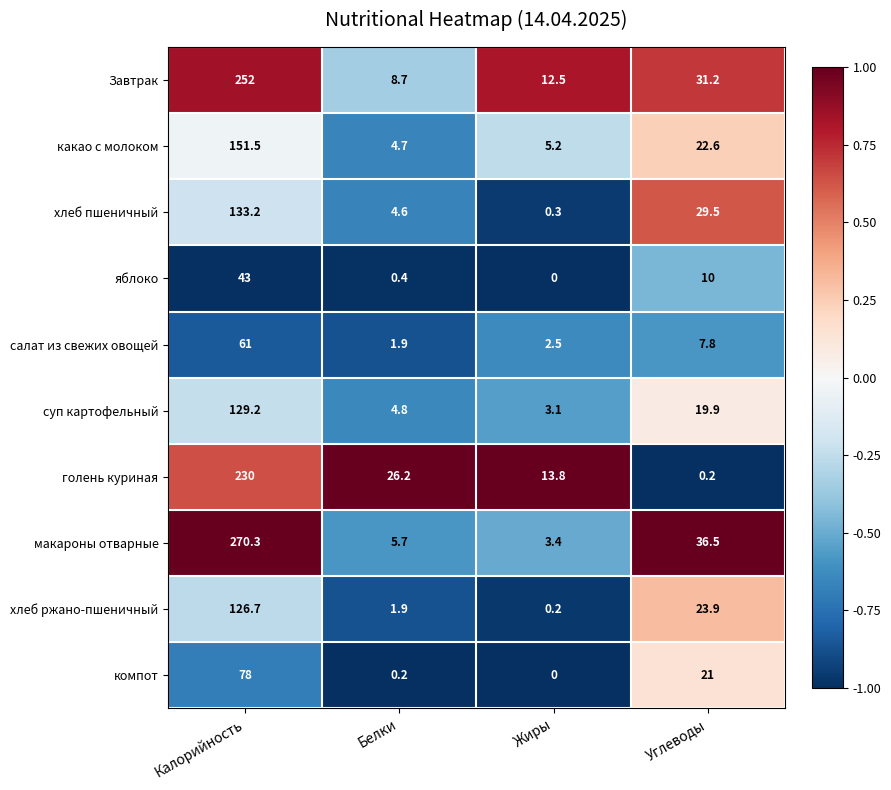

Which label corresponds to the largest value in the chart?

Калорийность